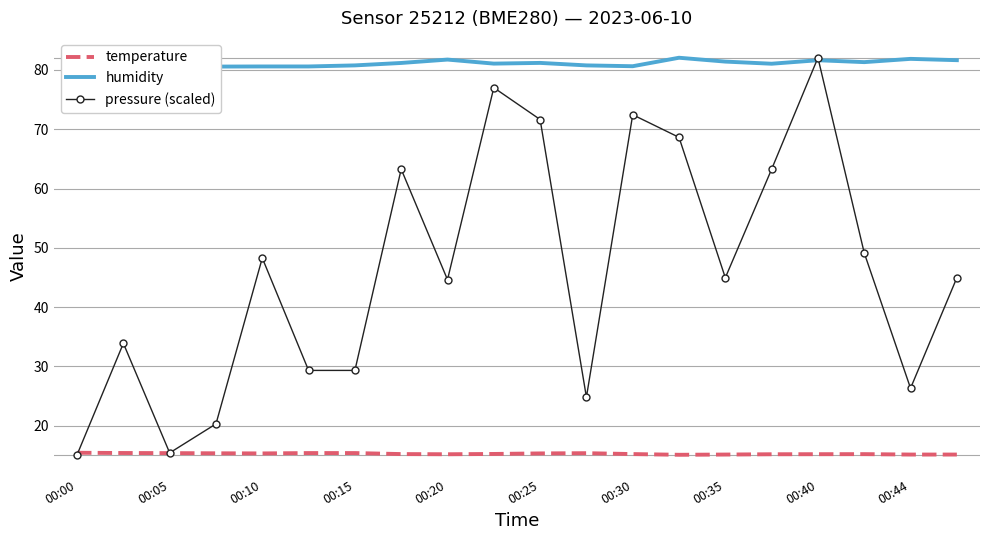

What is the maximum value shown in the chart?

82.0